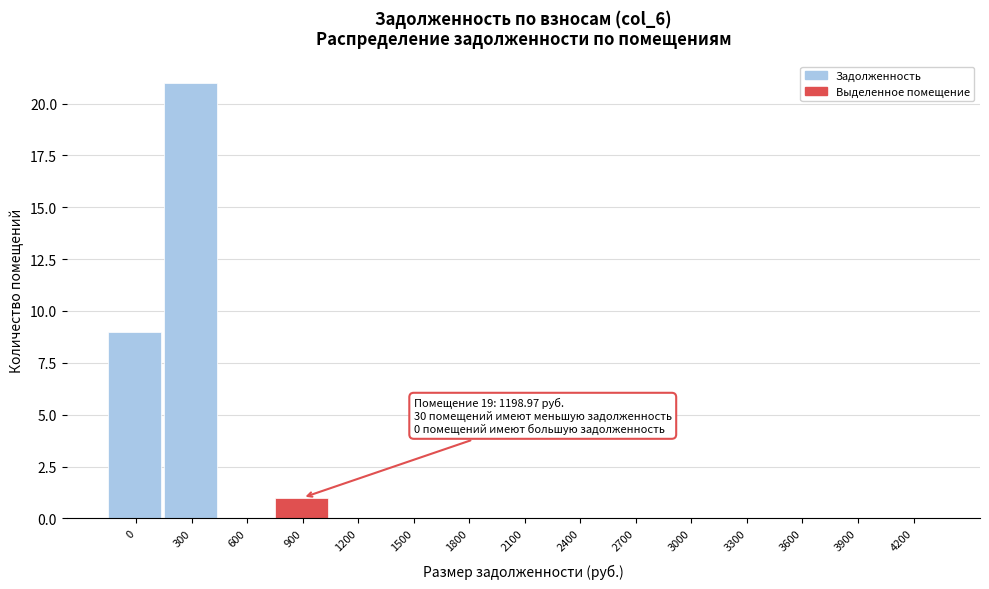

Reading left to right, list all the values displayed in this chart.

0=9	300=21	600=0	900=1	1200=0	1500=0	1800=0	2100=0	2400=0	2700=0	3000=0	3300=0	3600=0	3900=0	4200=0